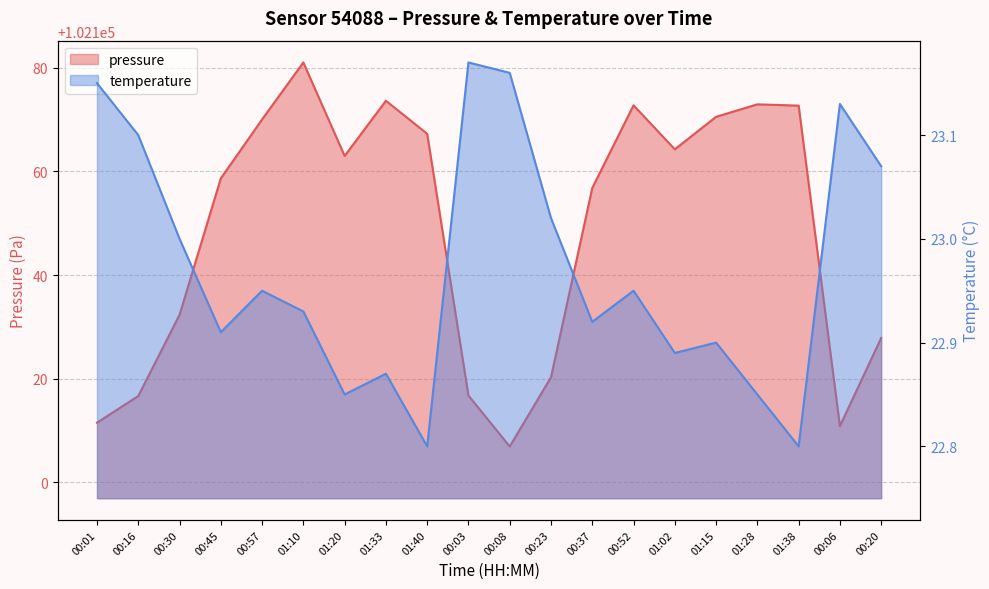

How many values in the pressure series exceed 102163?

9